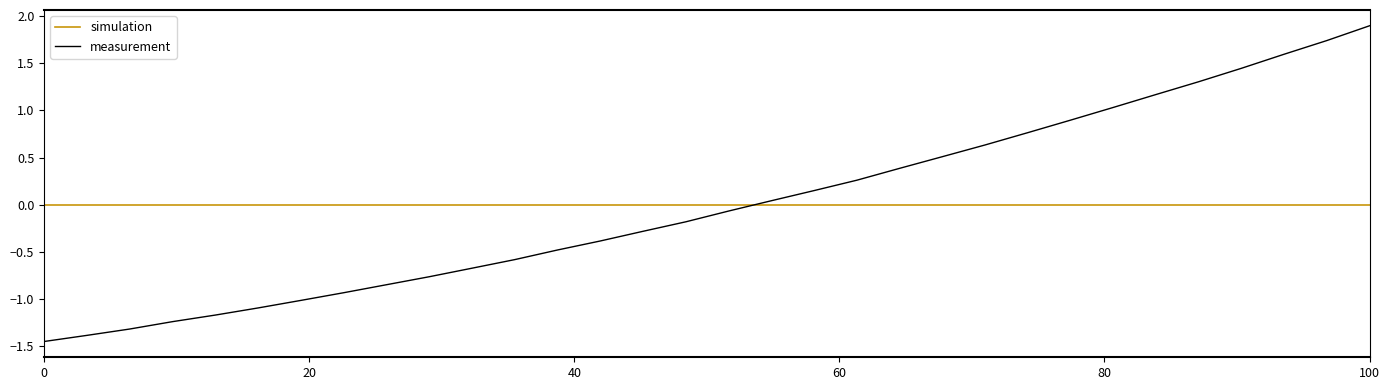

What is the difference between the maximum and minimum values in the measurement series?

3.3